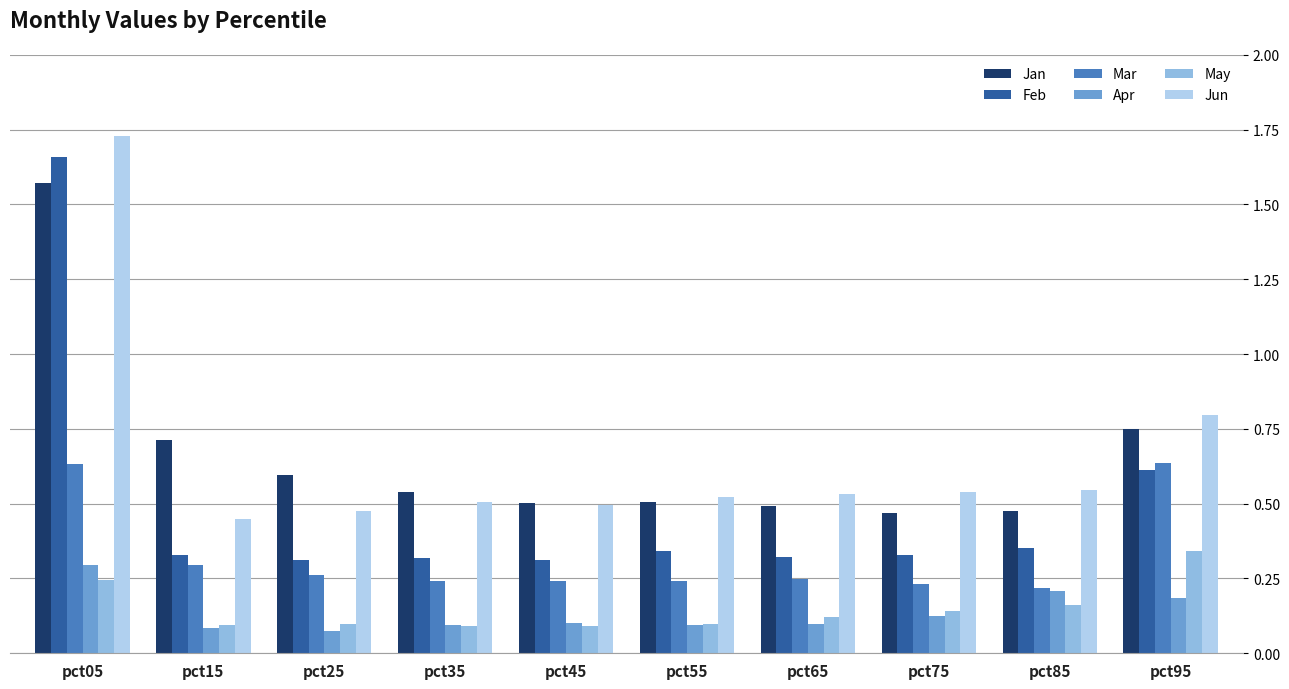

How many bars are there in each group?

6